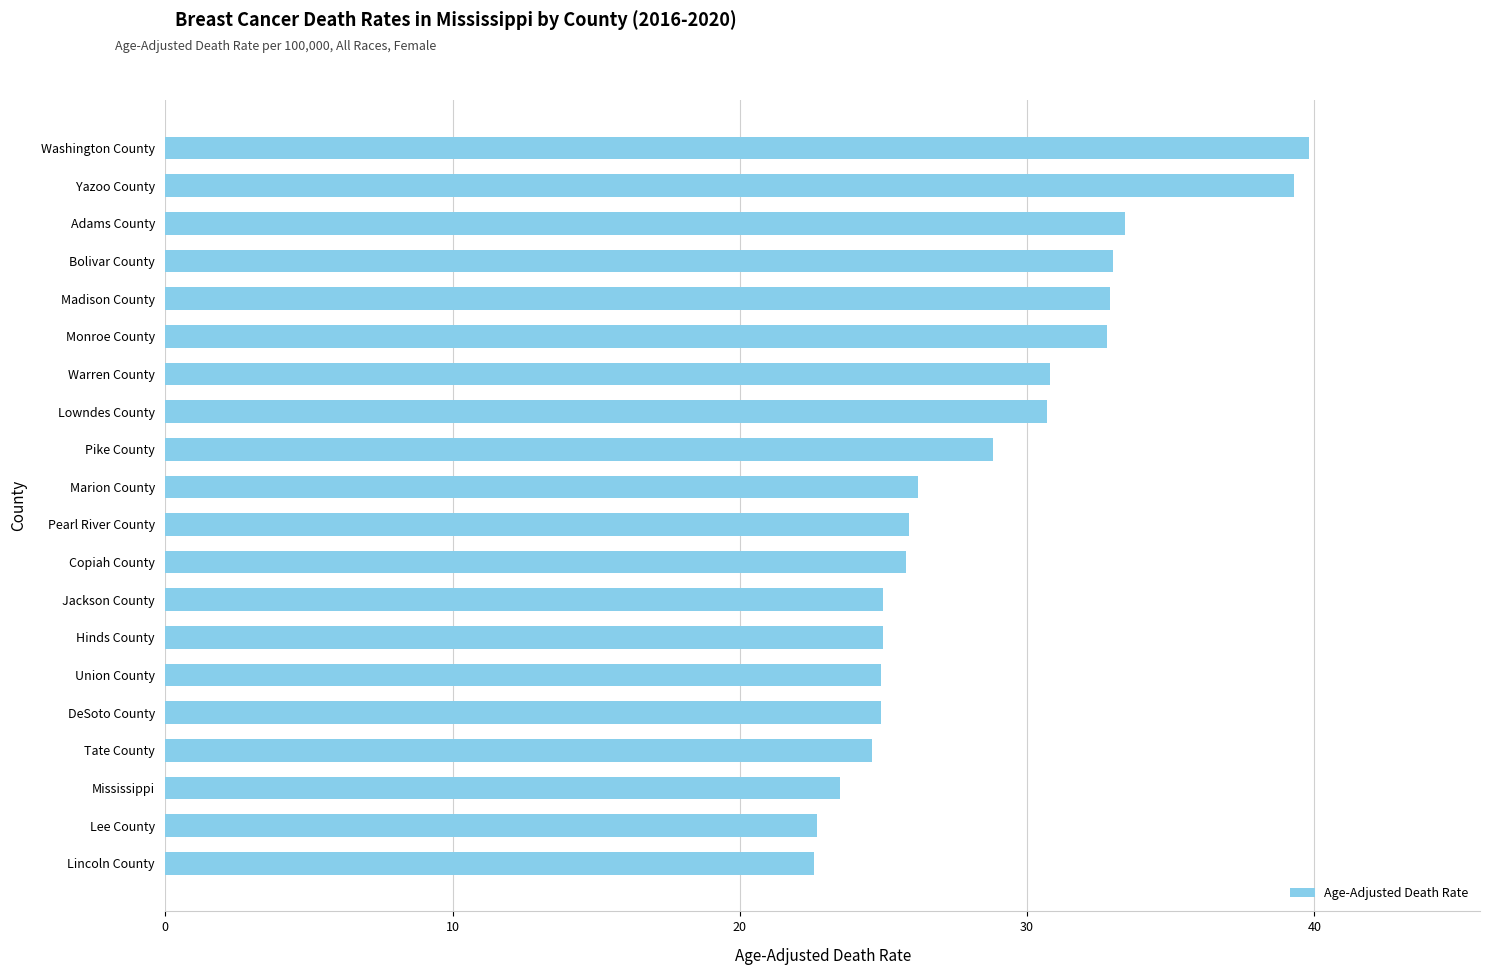

Read the value at Hinds County.

25.0